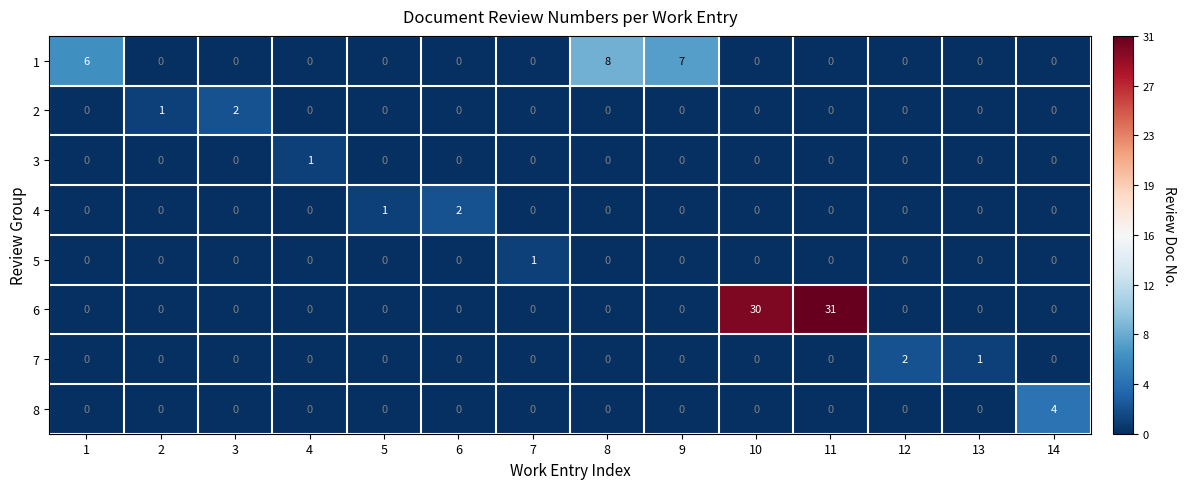

At which label does 5 reach its peak?

7